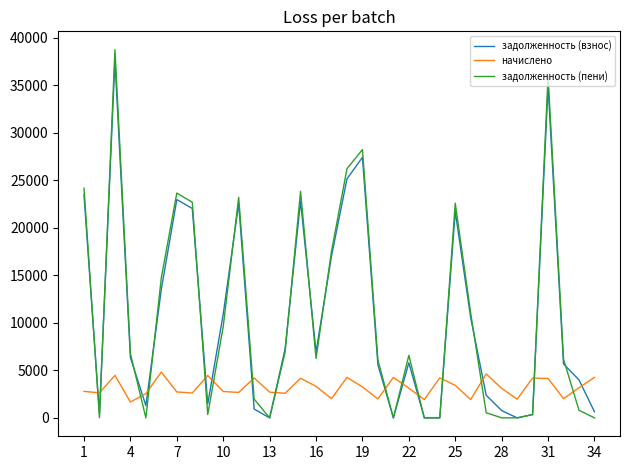

Is this an area chart (filled region under the line)?

No